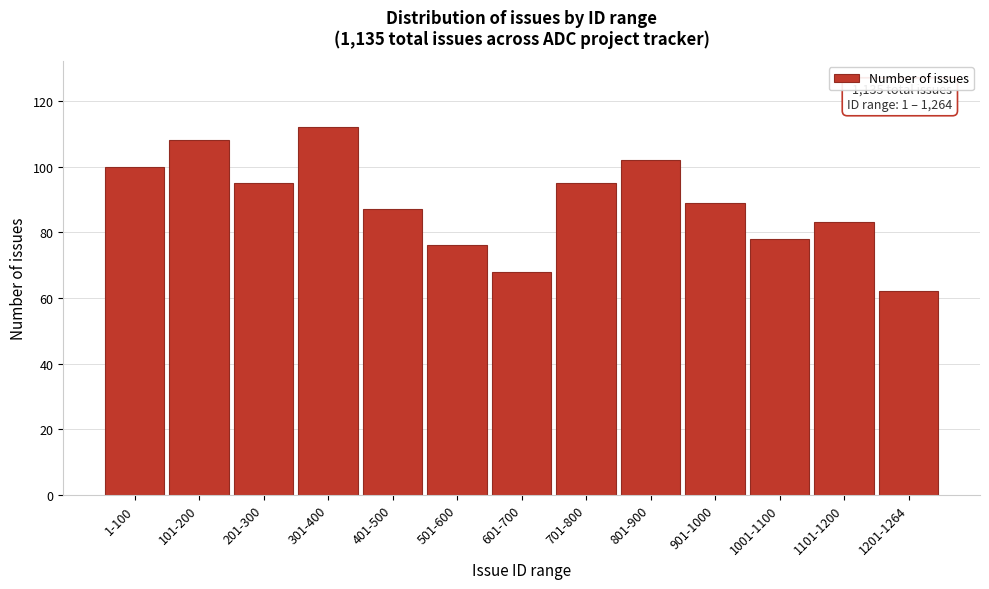

Reading left to right, transcribe all the data shown in this chart.

1-100=100	101-200=108	201-300=95	301-400=112	401-500=87	501-600=76	601-700=68	701-800=95	801-900=102	901-1000=89	1001-1100=78	1101-1200=83	1201-1264=62